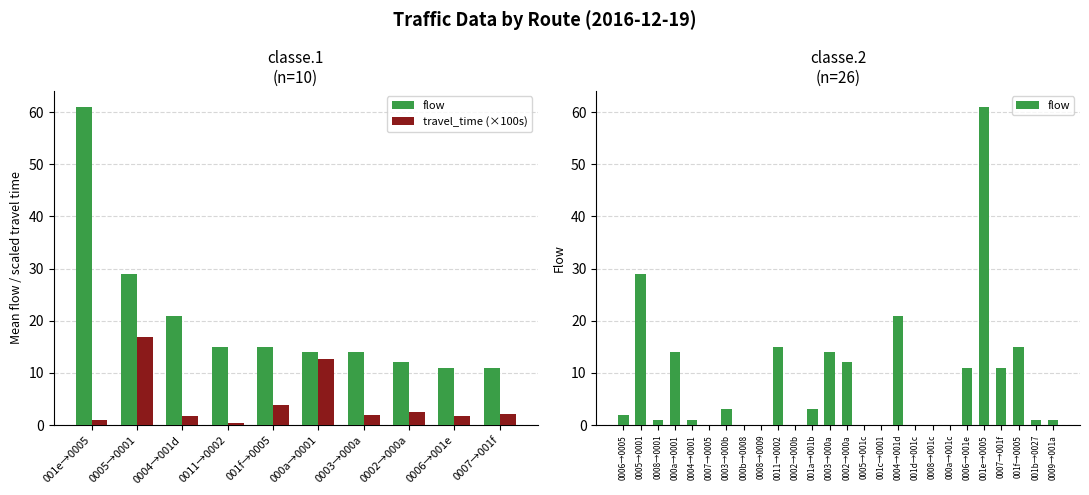

How many data points are above 2?

12